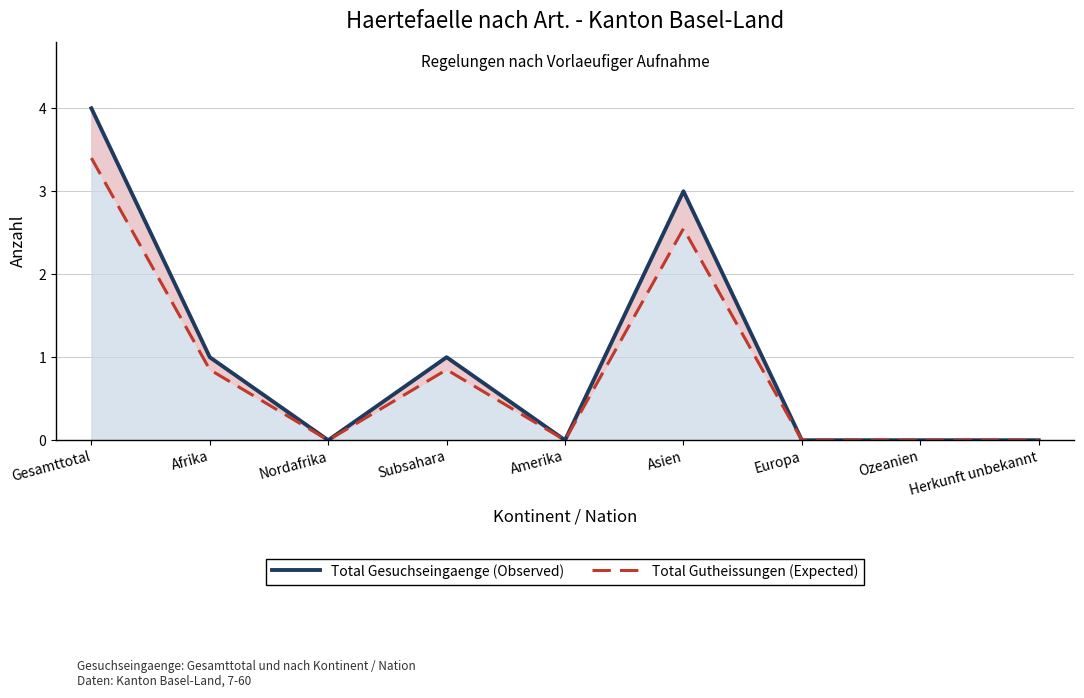

True or false: Total Gesuchseingaenge (Observed) and Total Gutheissungen (Expected) intersect in this chart.

False